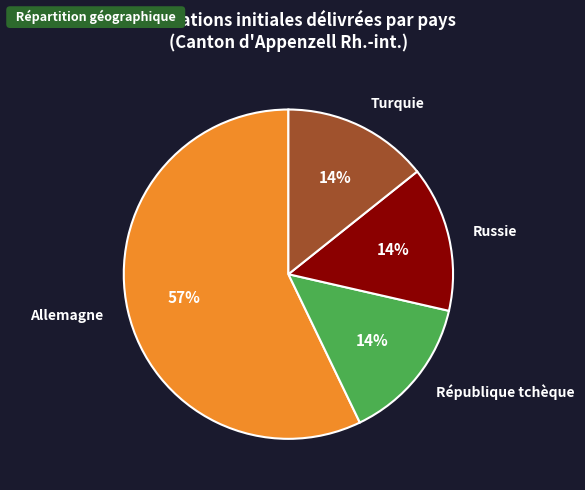

How many slices are in this pie chart?

4